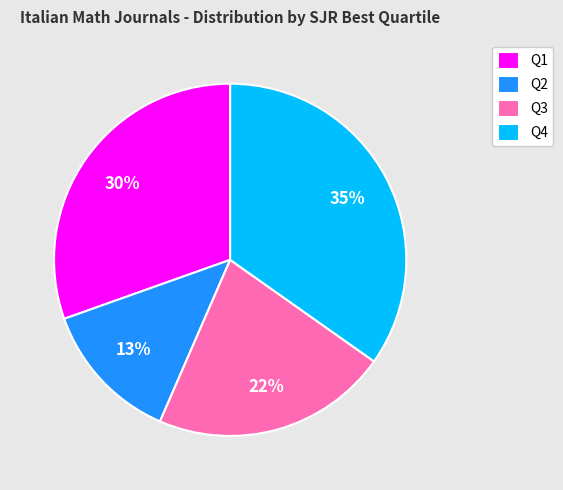

How many segments does this pie chart have?

4